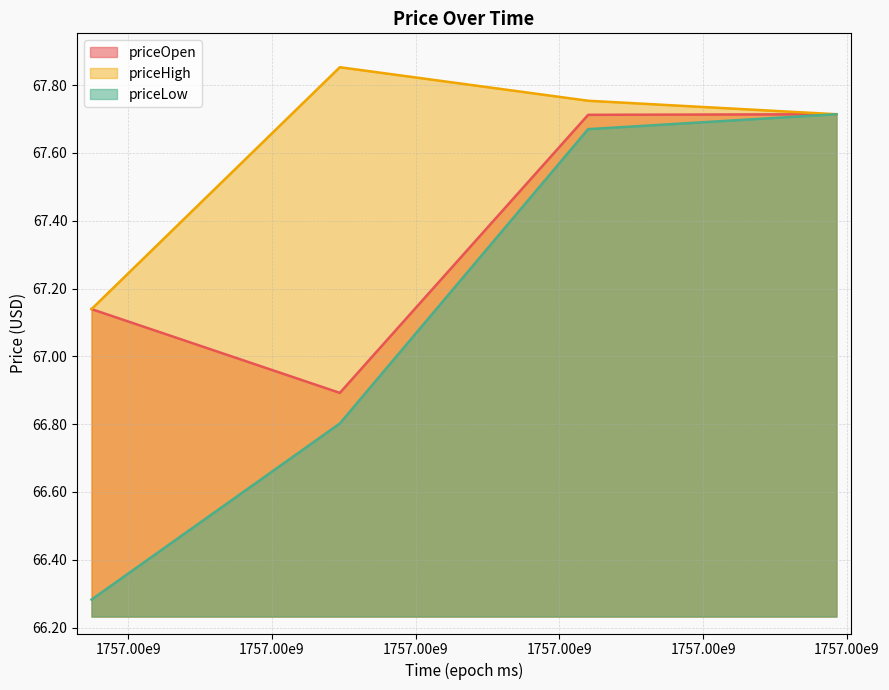

True or false: priceHigh has more than 2 points higher than both neighbors.

False